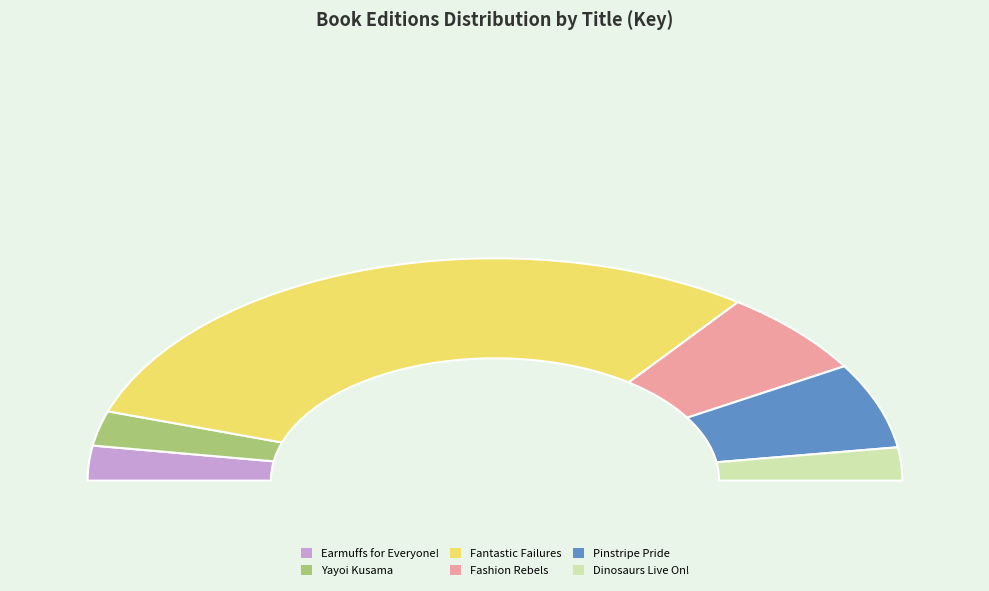

What percentage do Fantastic Failures and Earmuffs for Everyone! together represent?

65.3%